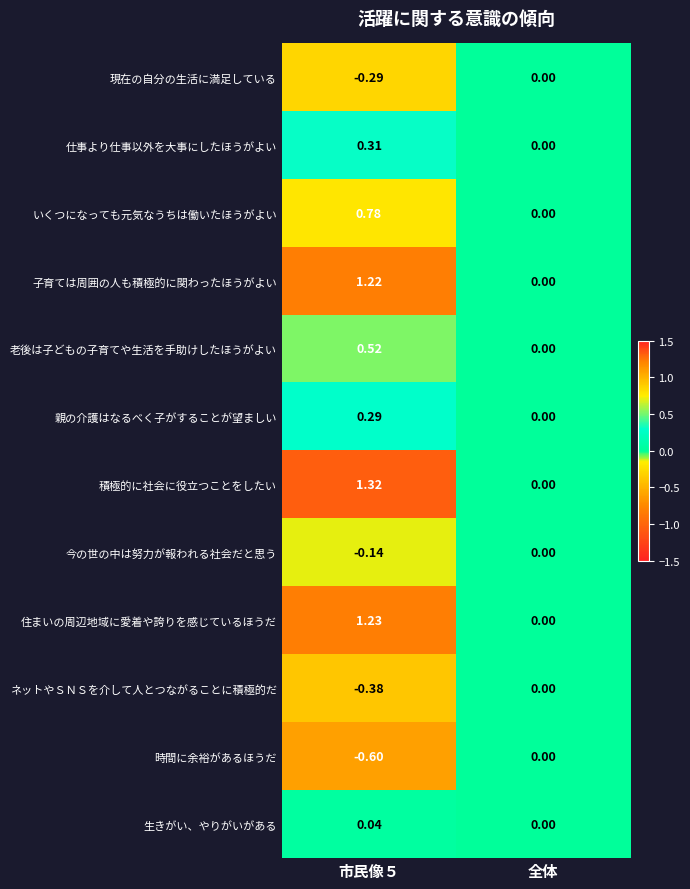

At which label is ネットやＳＮＳを介して人とつながることに積極的だ closest to 0?

全体